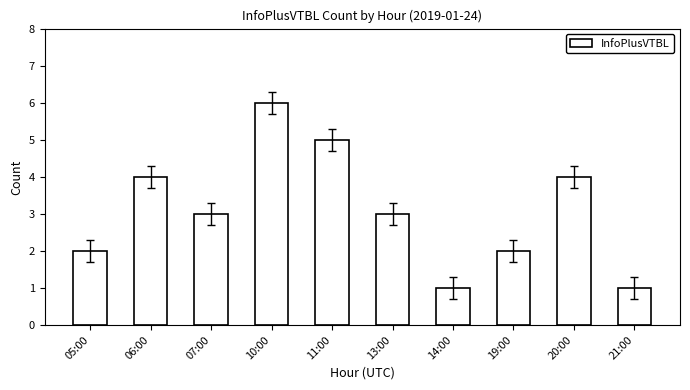

How many distinct data groups are displayed?

1